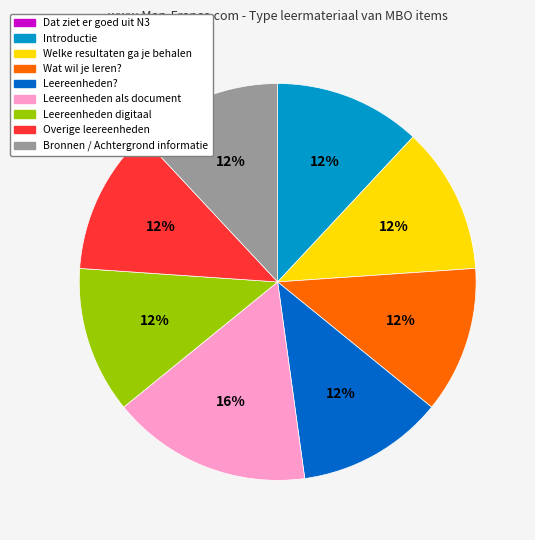

Does Leereenheden? account for over 50% of the chart?

No